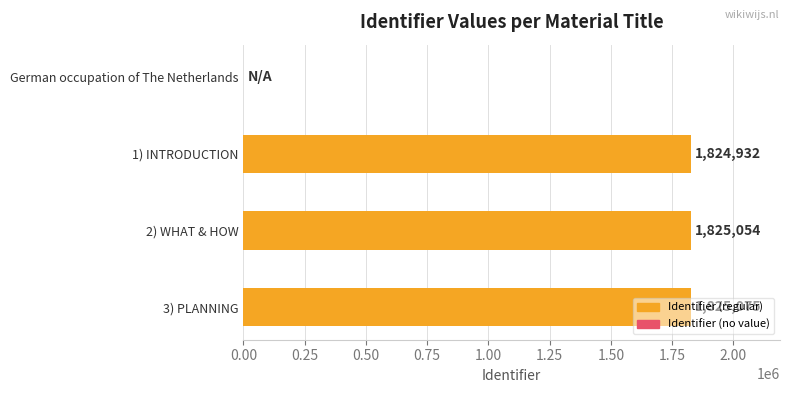

Where is the data nearest to the value 912537?

1) INTRODUCTION